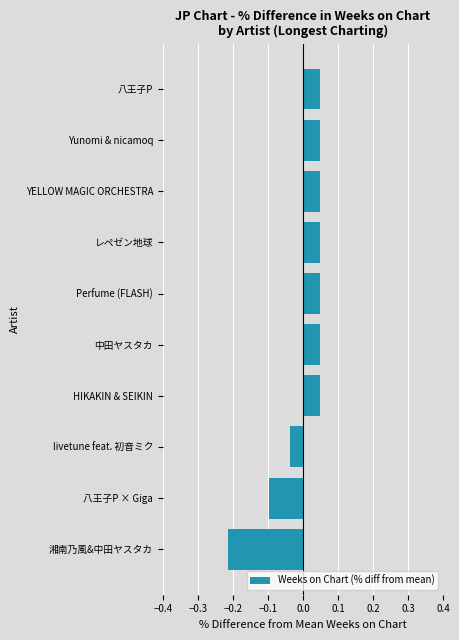

Count the values in the range 0 to 1.

7